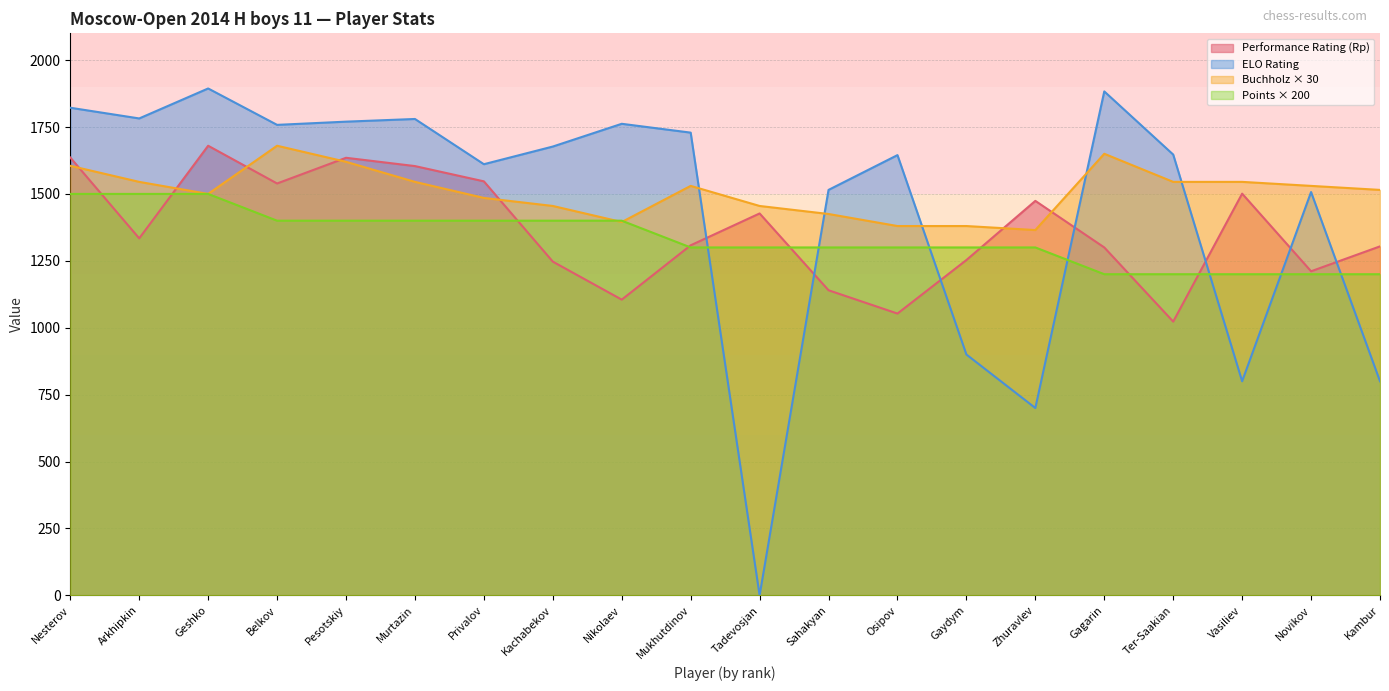

What is the difference between the highest and lowest values at Arkhipkin?

448